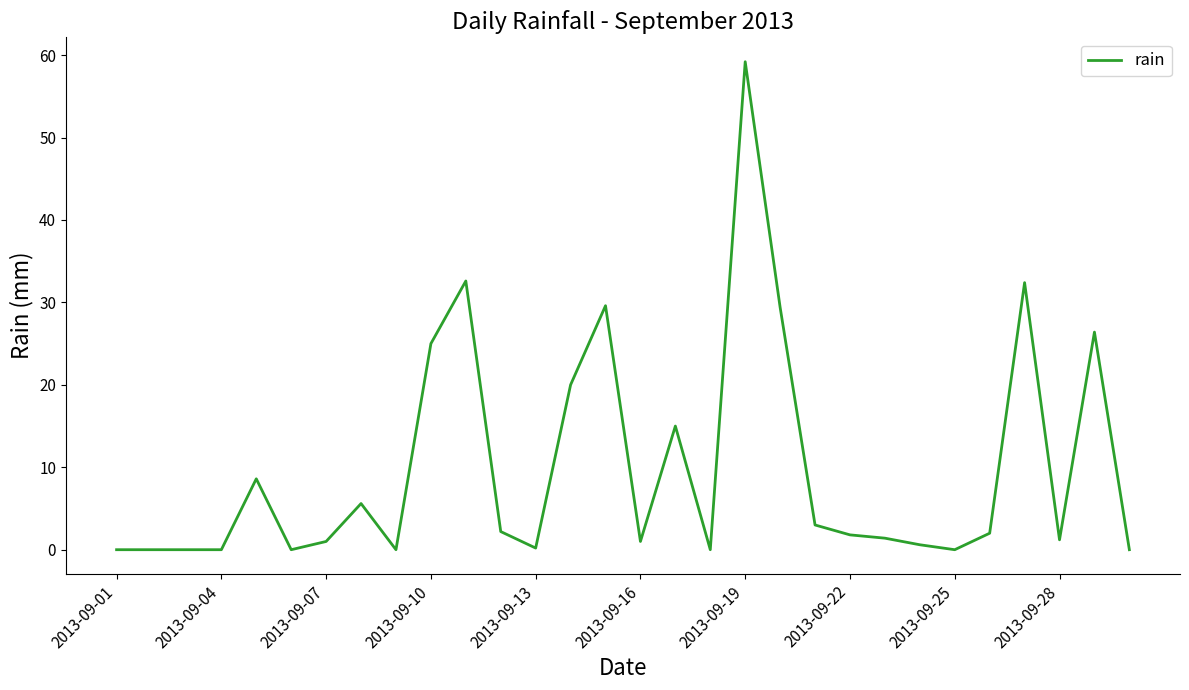

What is the greatest value displayed?

59.2